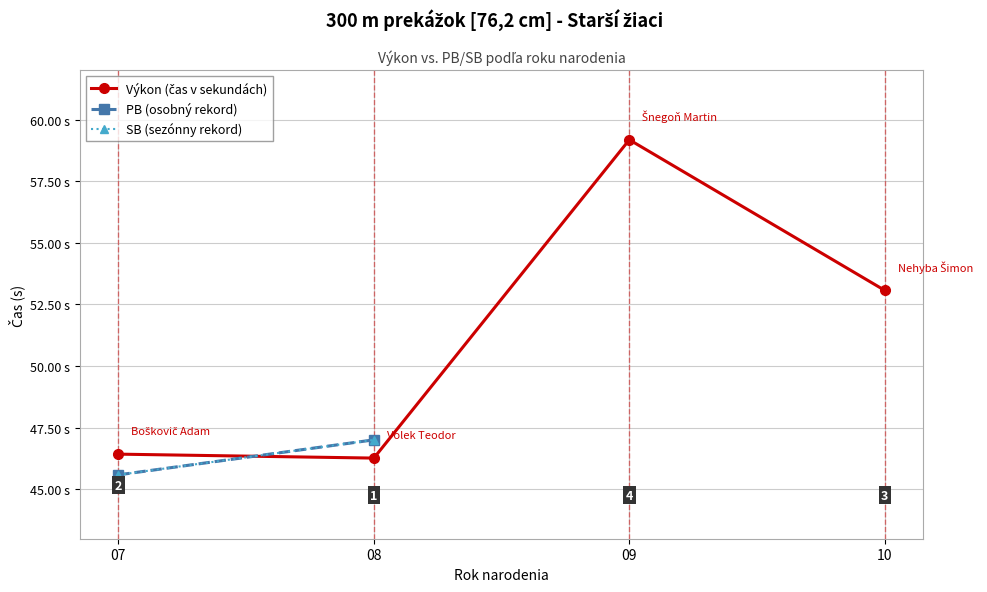

At which label is Výkon (čas v sekundách) closest to 52?

10